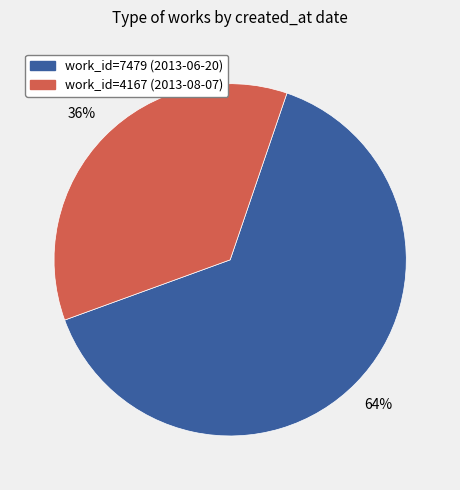

To the nearest percent, what is the average slice percentage?

50%